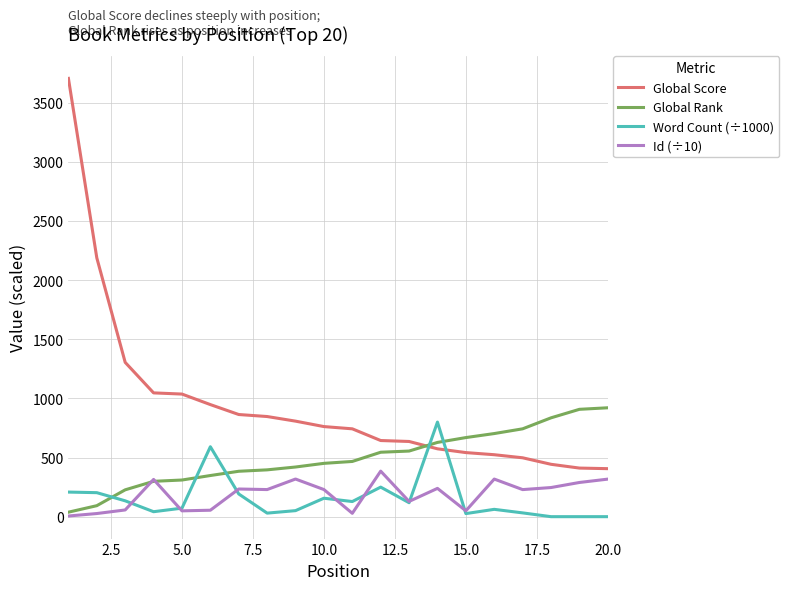

True or false: Id (÷10) and Global Score cross at least once.

False